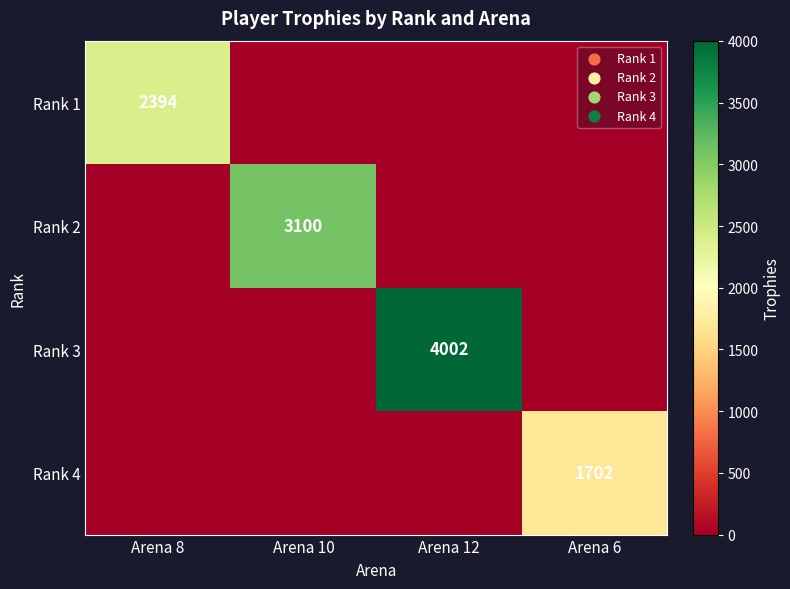

The value of Rank 2 at Arena 10 is 4080. True or false?

False